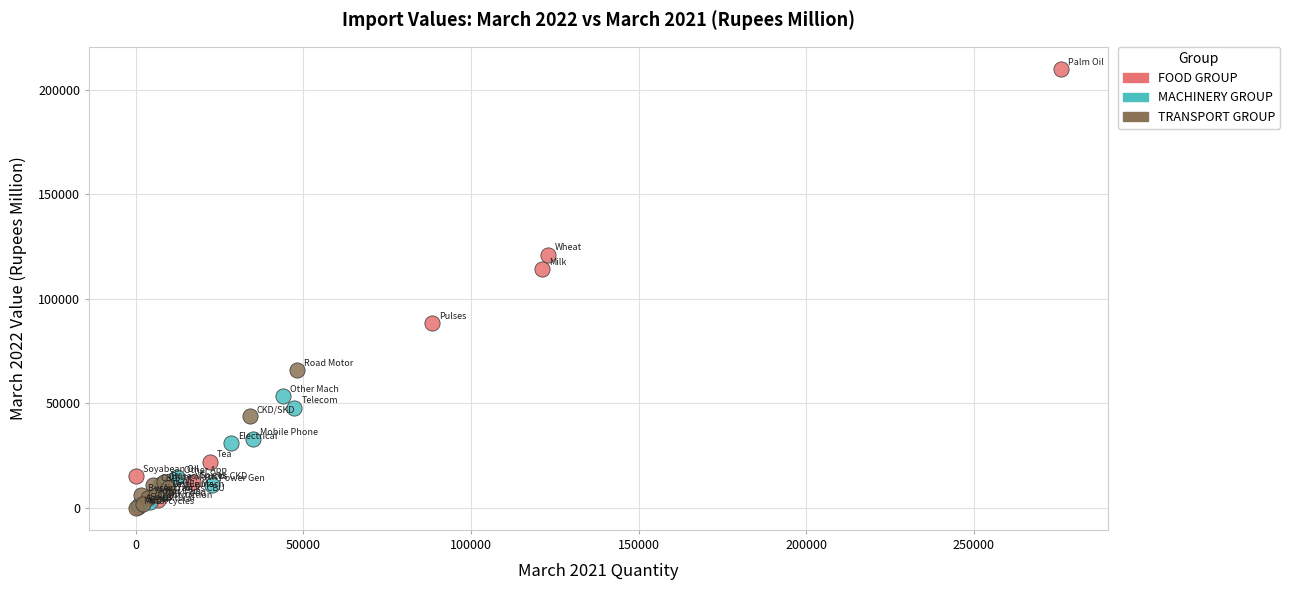

Which series has the widest spread of Y values?

FOOD GROUP